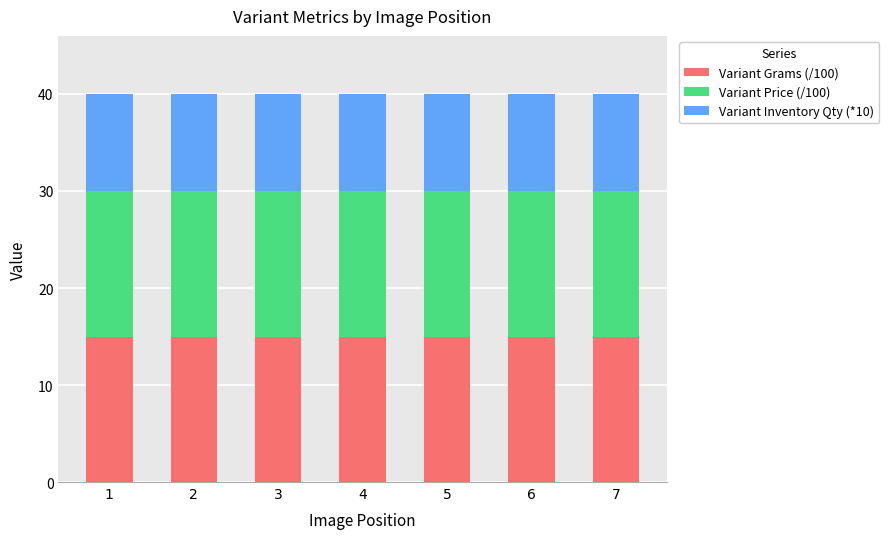

What is the maximum value for Variant Grams (/100)?

15.0